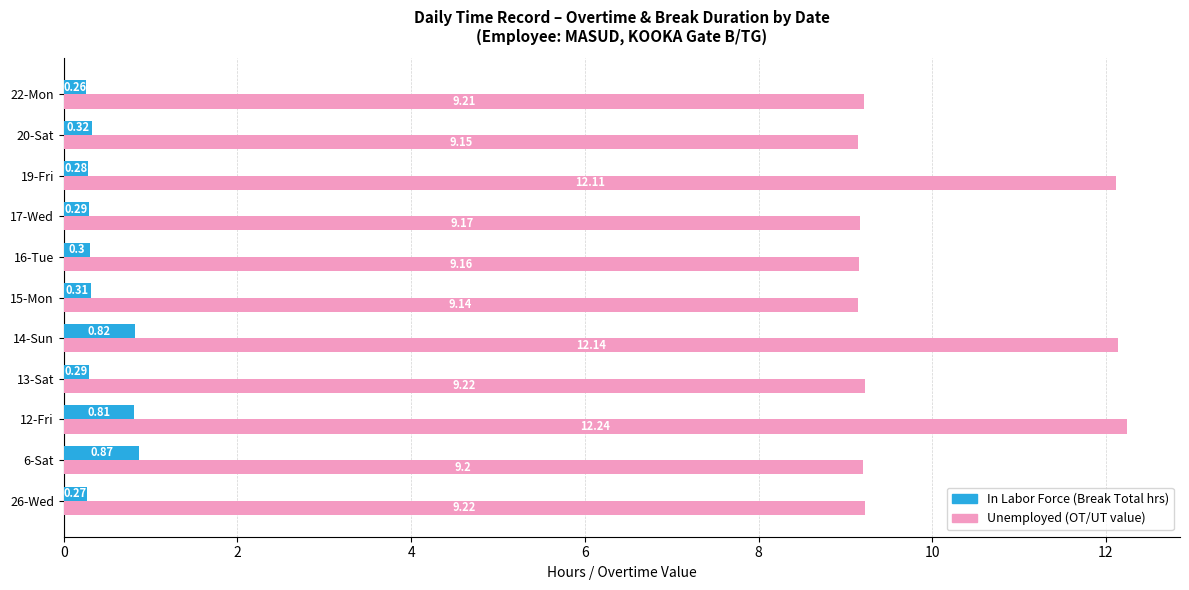

At which category is the sum across all series the highest?

12-Fri